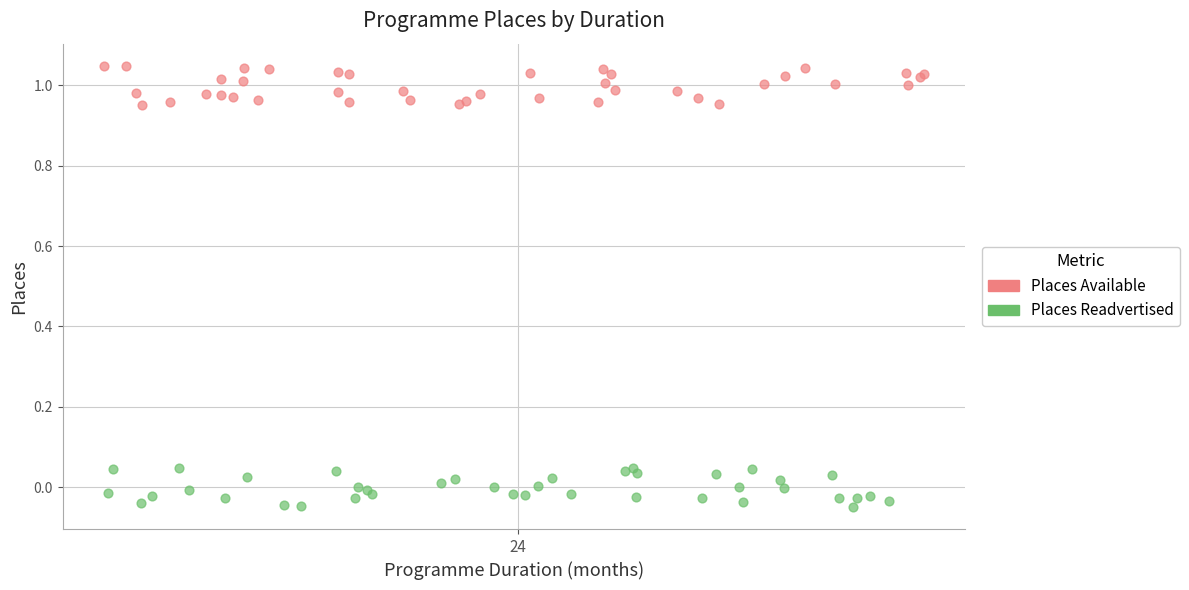

What are all the series names shown in the legend?

Places Available, Places Readvertised